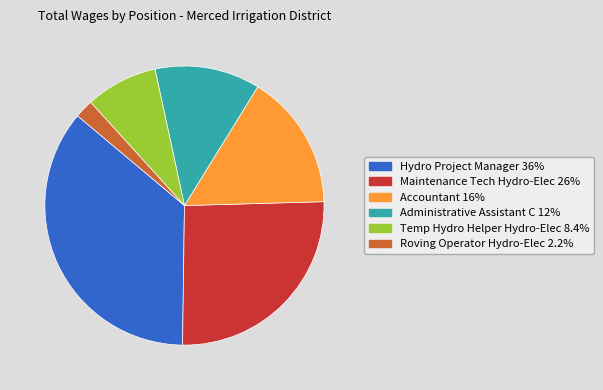

Which category has the biggest portion of the pie?

Hydro Project Manager